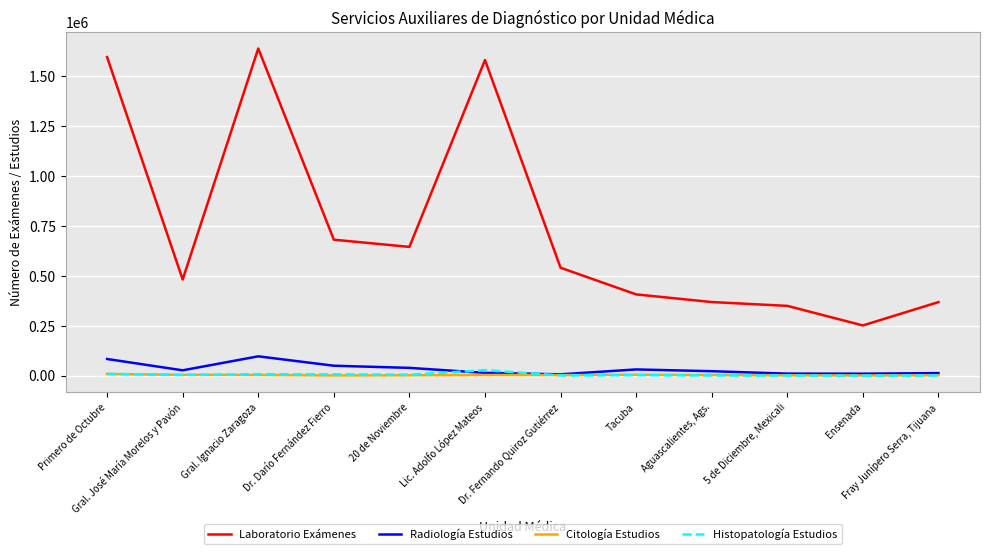

Which series has the widest spread of values?

Laboratorio Exámenes